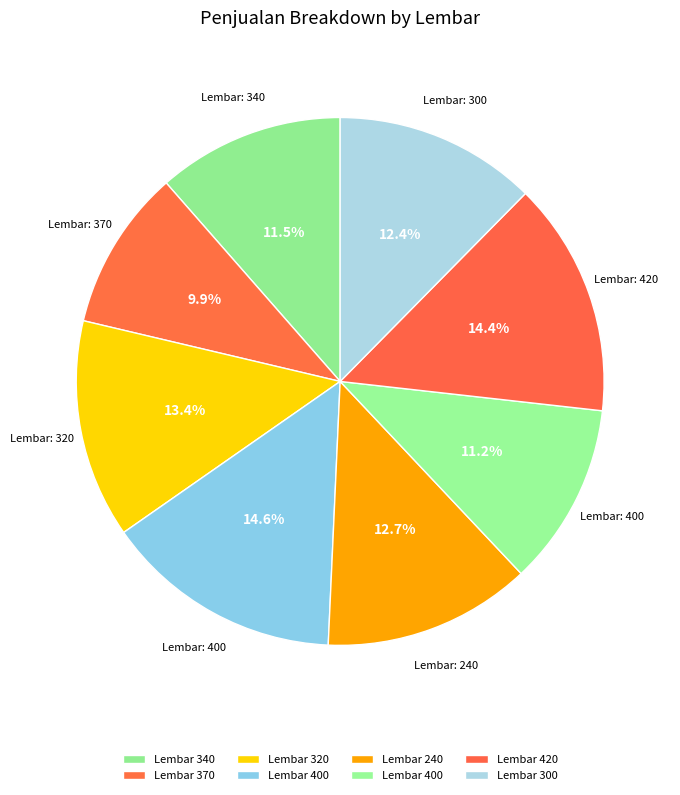

Count the number of slices in the pie.

8